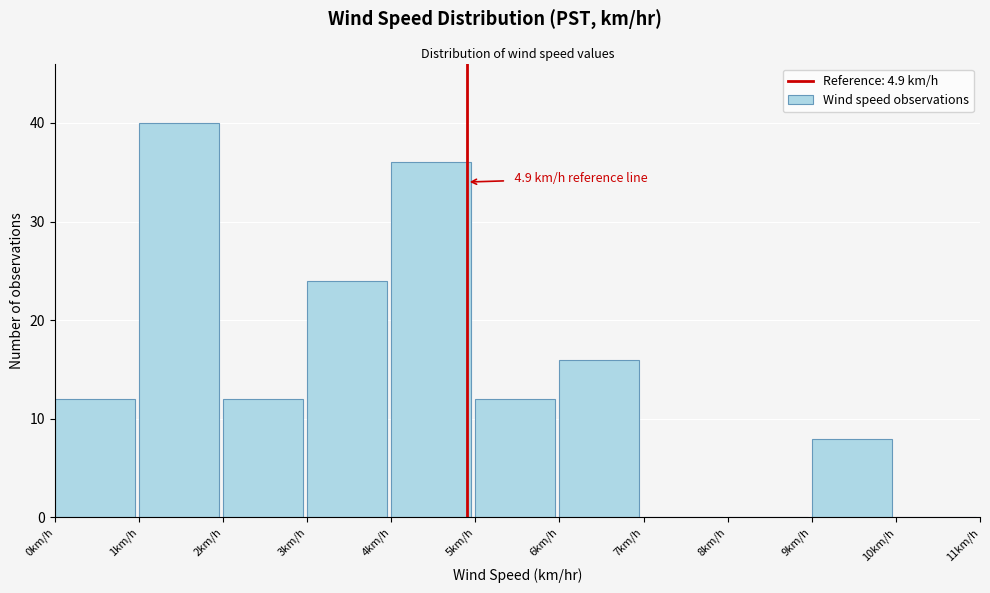

Which range on the x-axis has the tallest bar?

1 to 2